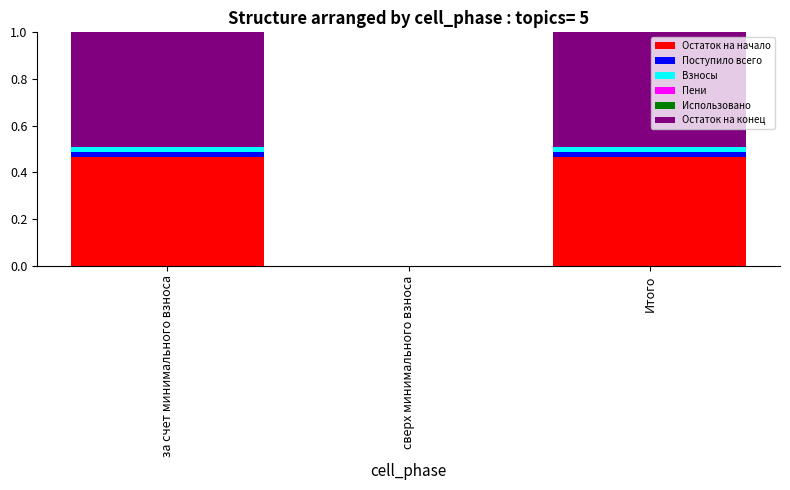

Is it true that Остаток на начало equals 0.1 at за счет минимального взноса?

False